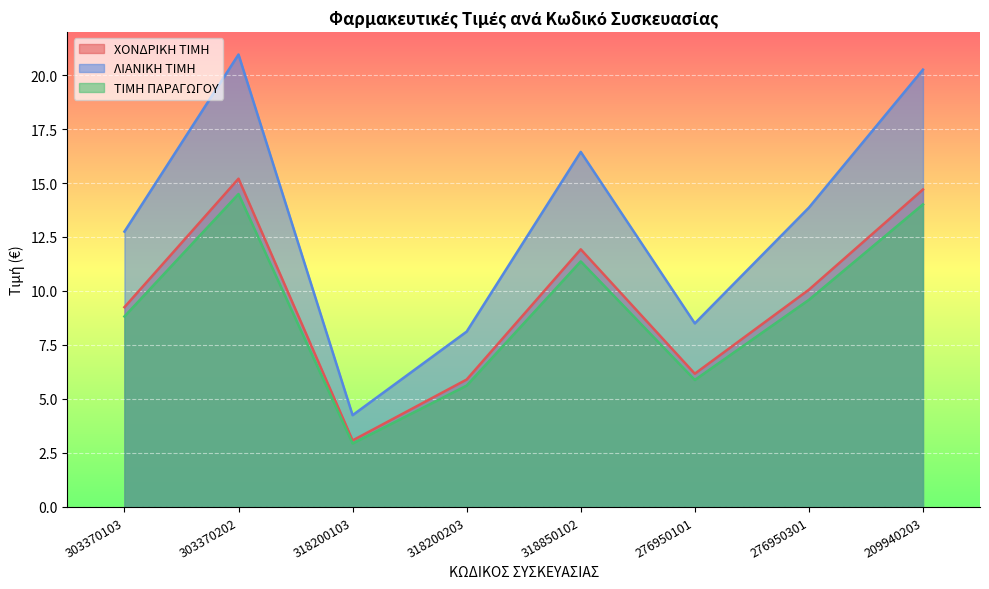

True or false: ΤΙΜΗ ΠΑΡΑΓΩΓΟΥ and ΛΙΑΝΙΚΗ ΤΙΜΗ intersect in this chart.

False